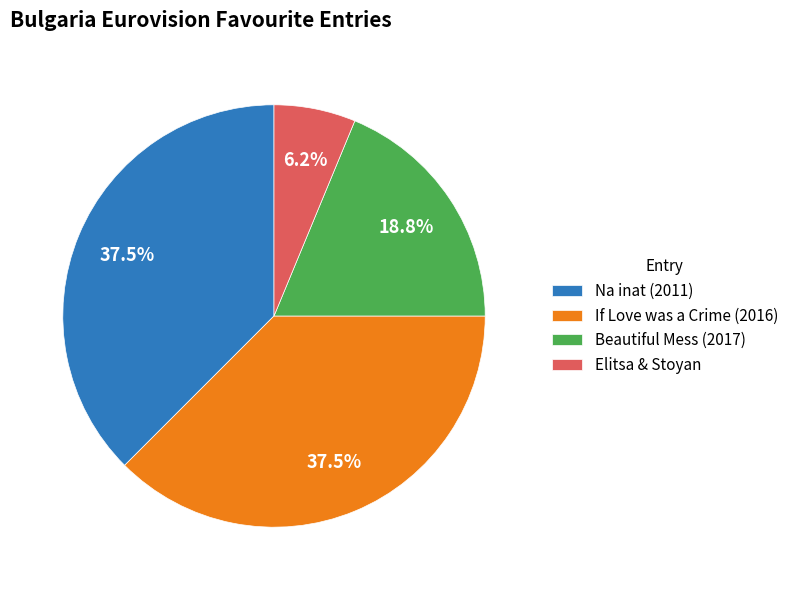

Is Na inat (2011) the majority of the pie?

No